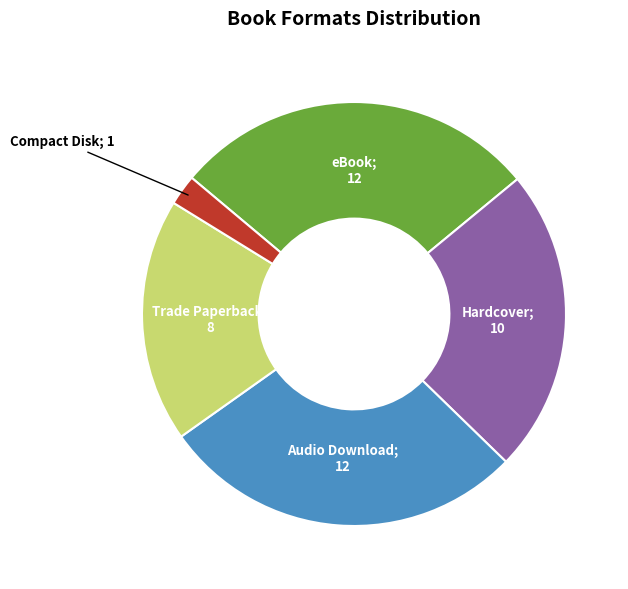

Count the number of slices in the pie.

5